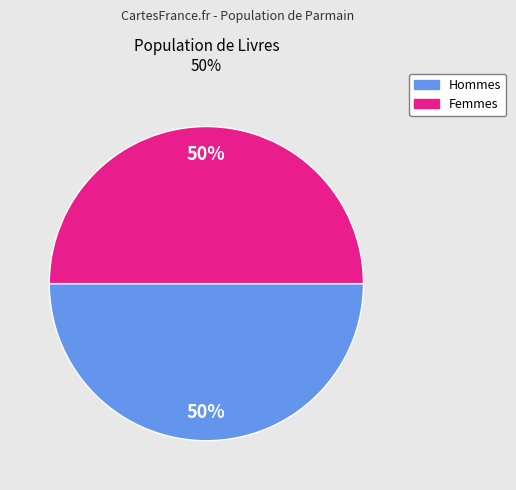

What percentage is the Femmes slice, to the nearest percent?

50%